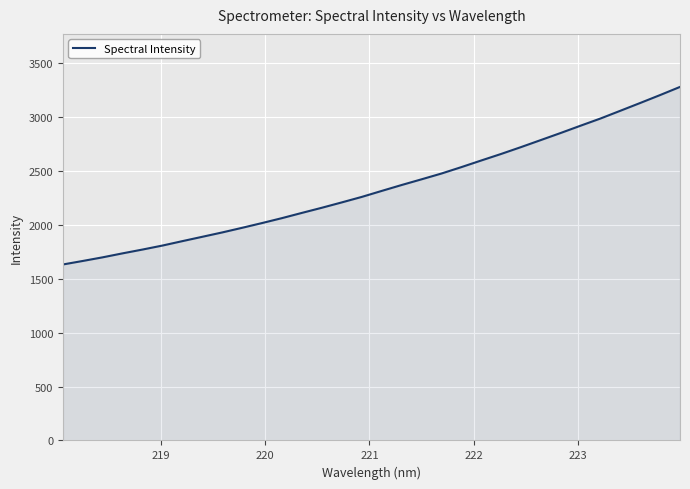

What is the maximum value shown in the chart?

3278.3